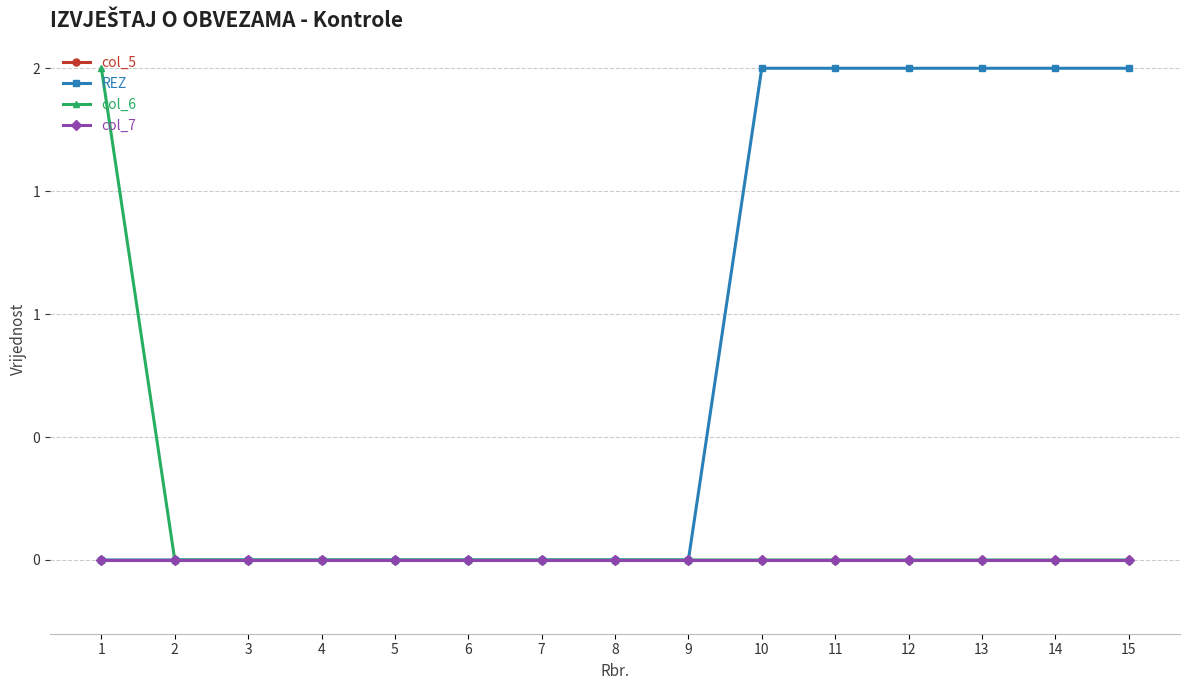

True or false: col_5 has a value of 0 at 12.

True